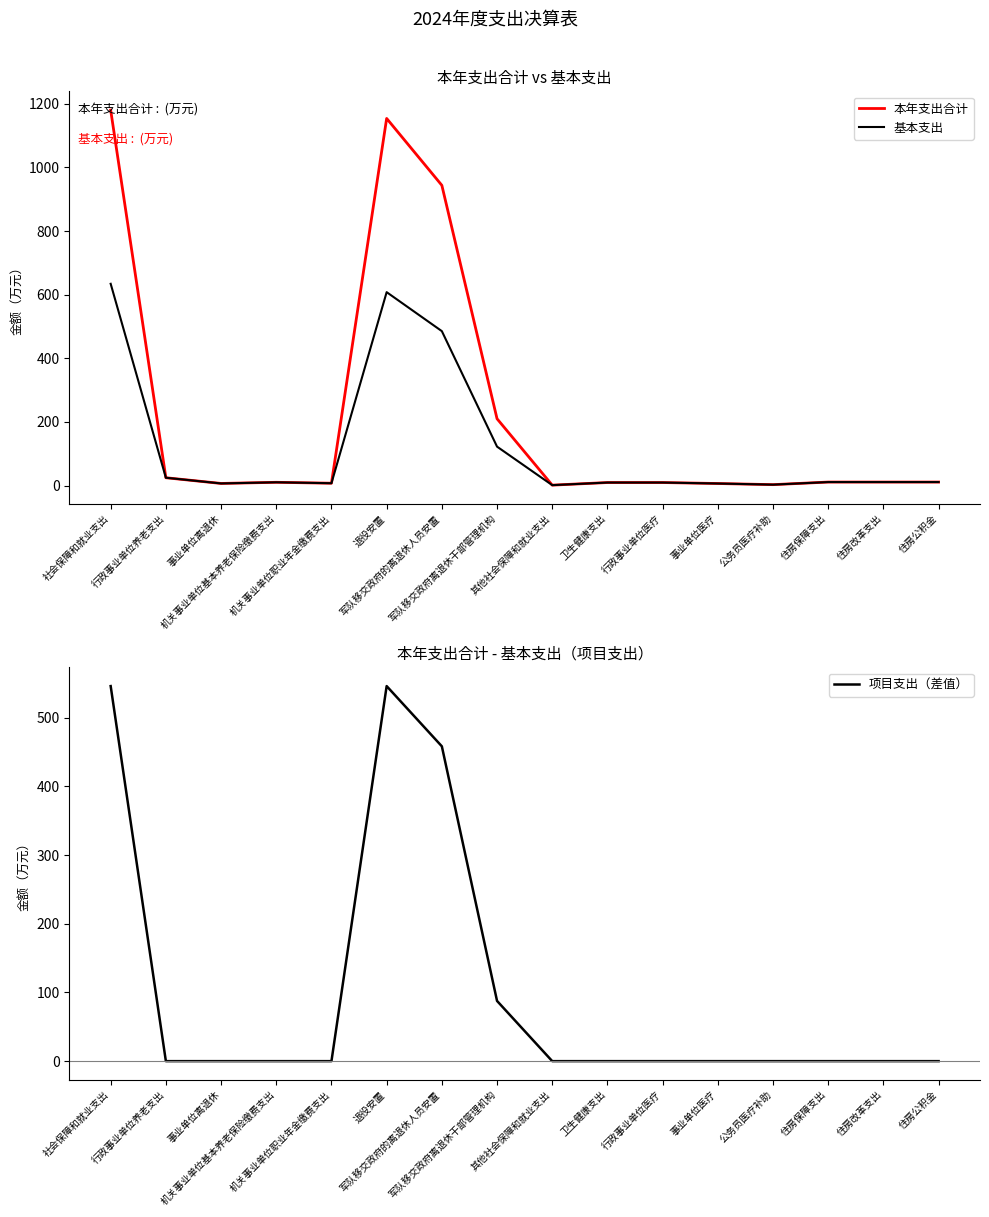

Reading right to left, extract all data points from this chart.

本年支出合计: 住房公积金=11.2	住房改革支出=11.2	住房保障支出=11.2	公务员医疗补助=3.0	事业单位医疗=6.6	行政事业单位医疗=9.7	卫生健康支出=9.7	其他社会保障和就业支出=1.5	军队移交政府离退休干部管理机构=210.2	军队移交政府的离退休人员安置=943.8	退役安置=1154.0	机关事业单位职业年金缴费支出=7.5	机关事业单位基本养老保险缴费支出=10.4	事业单位离退休=6.8	行政事业单位养老支出=24.8	社会保障和就业支出=1180.3
基本支出: 住房公积金=11.2	住房改革支出=11.2	住房保障支出=11.2	公务员医疗补助=3.0	事业单位医疗=6.6	行政事业单位医疗=9.7	卫生健康支出=9.7	其他社会保障和就业支出=1.5	军队移交政府离退休干部管理机构=122.5	军队移交政府的离退休人员安置=485.5	退役安置=608.0	机关事业单位职业年金缴费支出=7.5	机关事业单位基本养老保险缴费支出=10.4	事业单位离退休=6.8	行政事业单位养老支出=24.8	社会保障和就业支出=634.3
项目支出（差值）: 住房公积金=0.0	住房改革支出=0.0	住房保障支出=0.0	公务员医疗补助=0.0	事业单位医疗=0.0	行政事业单位医疗=0.0	卫生健康支出=0.0	其他社会保障和就业支出=0.0	军队移交政府离退休干部管理机构=87.7	军队移交政府的离退休人员安置=458.3	退役安置=545.9	机关事业单位职业年金缴费支出=0.0	机关事业单位基本养老保险缴费支出=0.0	事业单位离退休=0.0	行政事业单位养老支出=0.0	社会保障和就业支出=545.9